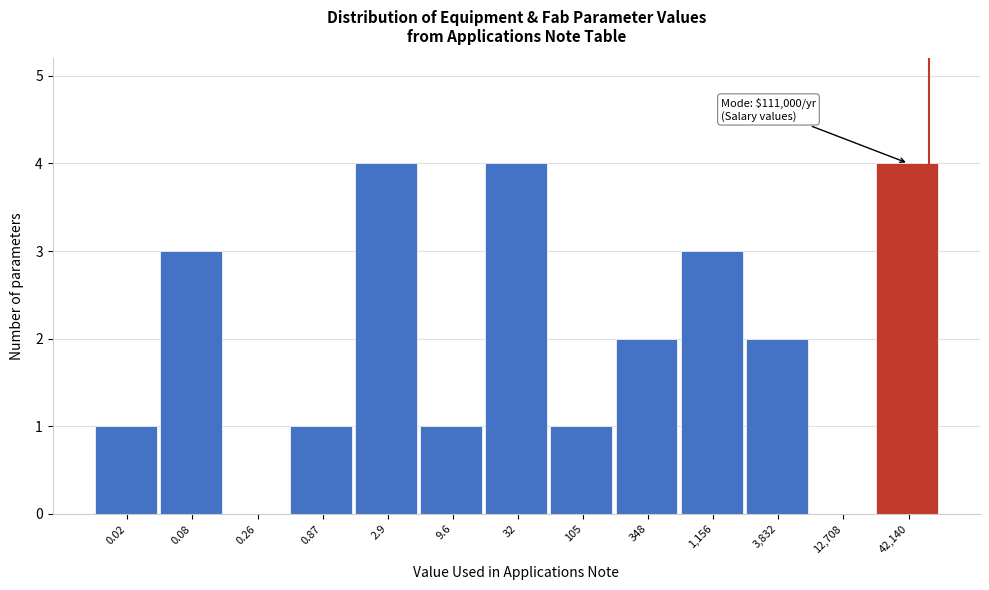

Reading left to right, extract all data points from this chart.

0.02=1	0.08=3	0.26=0	0.87=1	2.9=4	9.6=1	32=4	105=1	348=2	1,156=3	3,832=2	12,708=0	42,140=4